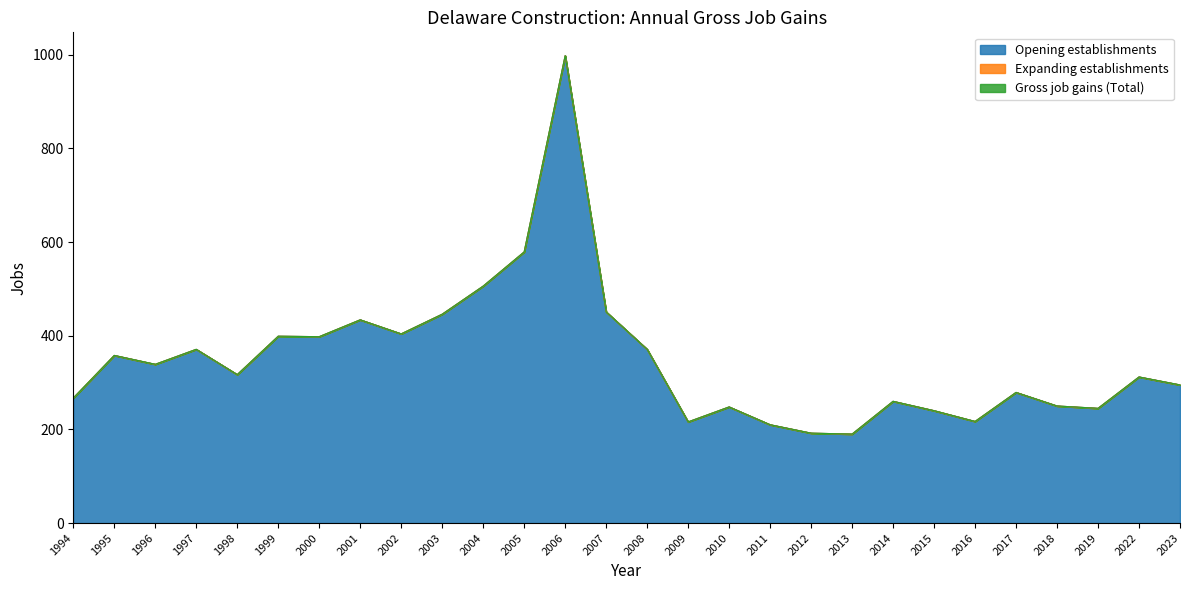

How many data points in Opening establishments are less than 317?

14